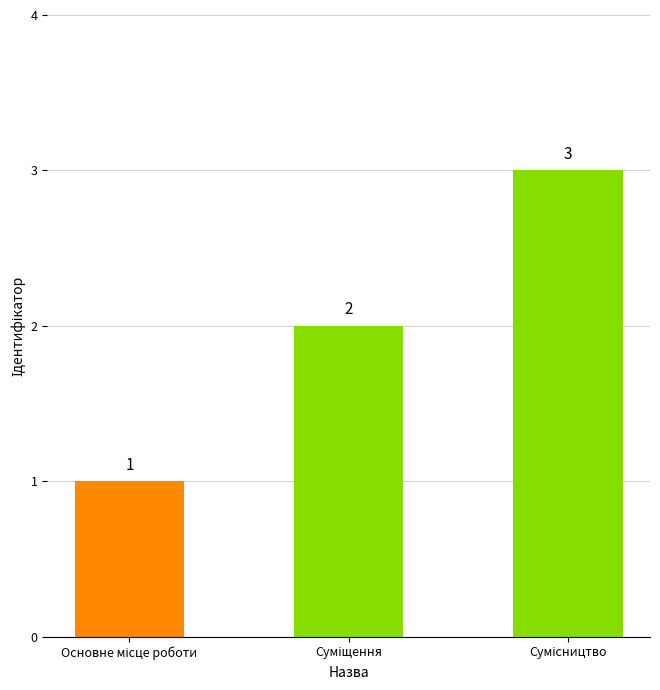

What is the sum of all values?

6